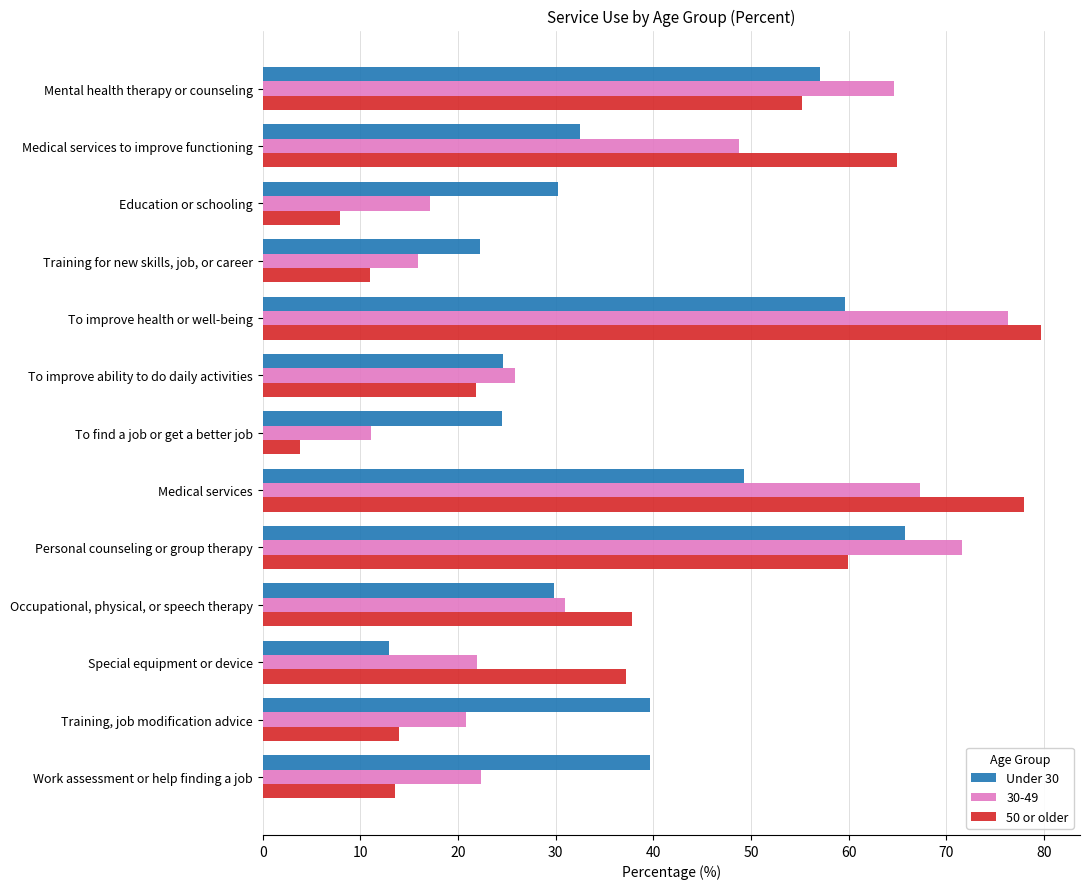

What is the lowest value of the Under 30 series?

12.9